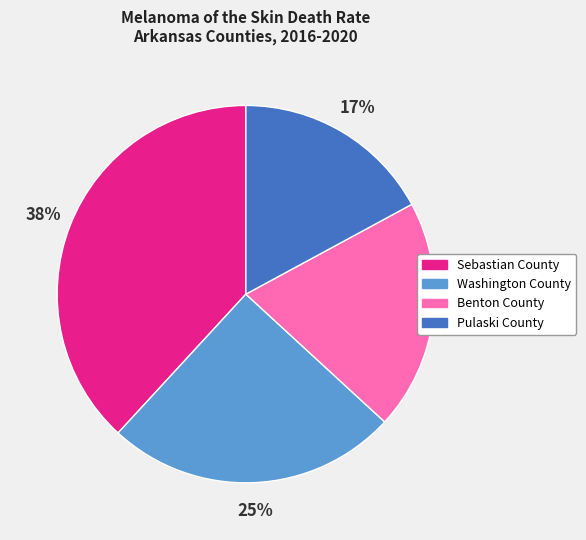

To the nearest percent, what is the average slice percentage?

25%